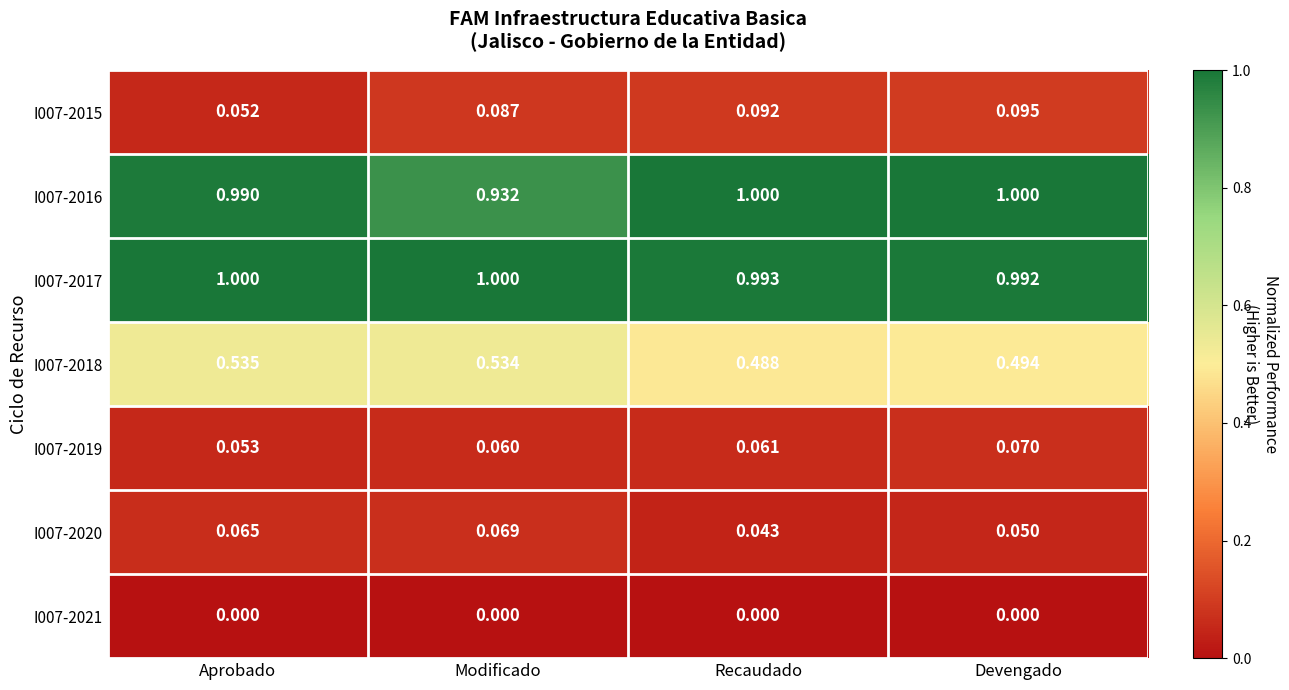

At which label does I007-2019 reach its minimum?

Aprobado